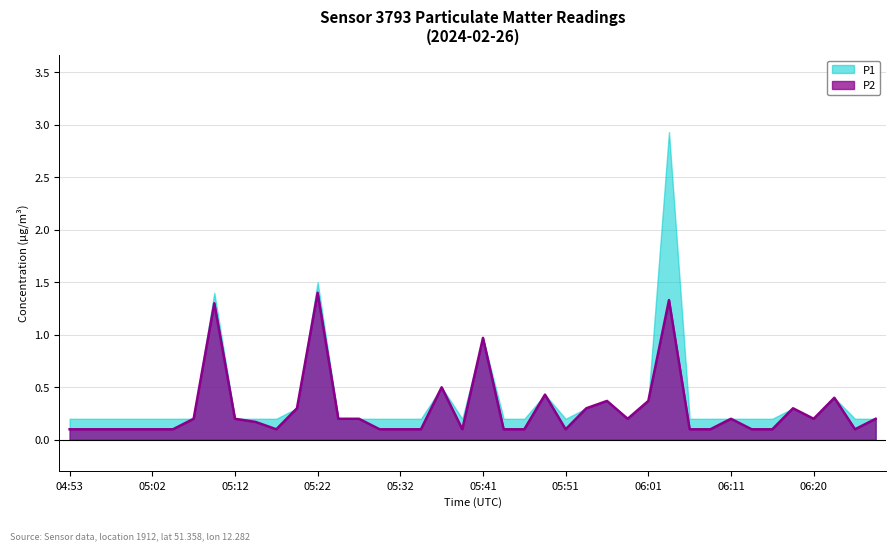

At which category does the data reach its first local peak?

05:10